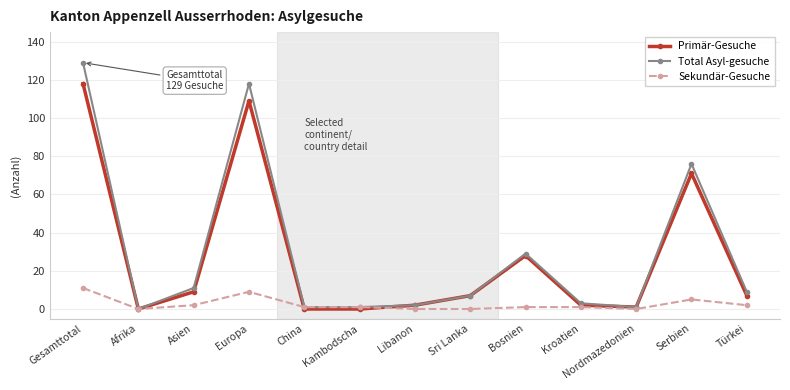

Is the value of Primär-Gesuche at Kroatien greater than the value of Total Asyl-gesuche at Europa?

No